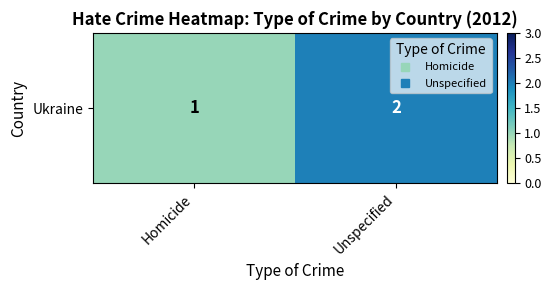

Reading right to left, what are all the values shown in this chart?

Unspecified=2	Homicide=1